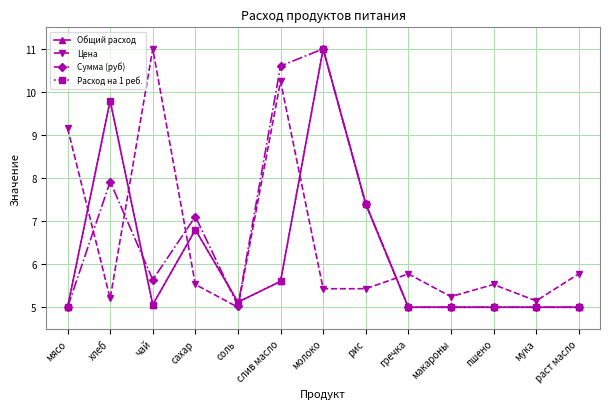

Is the value of Сумма (руб) at мука greater than the value of Общий расход at рис?

No